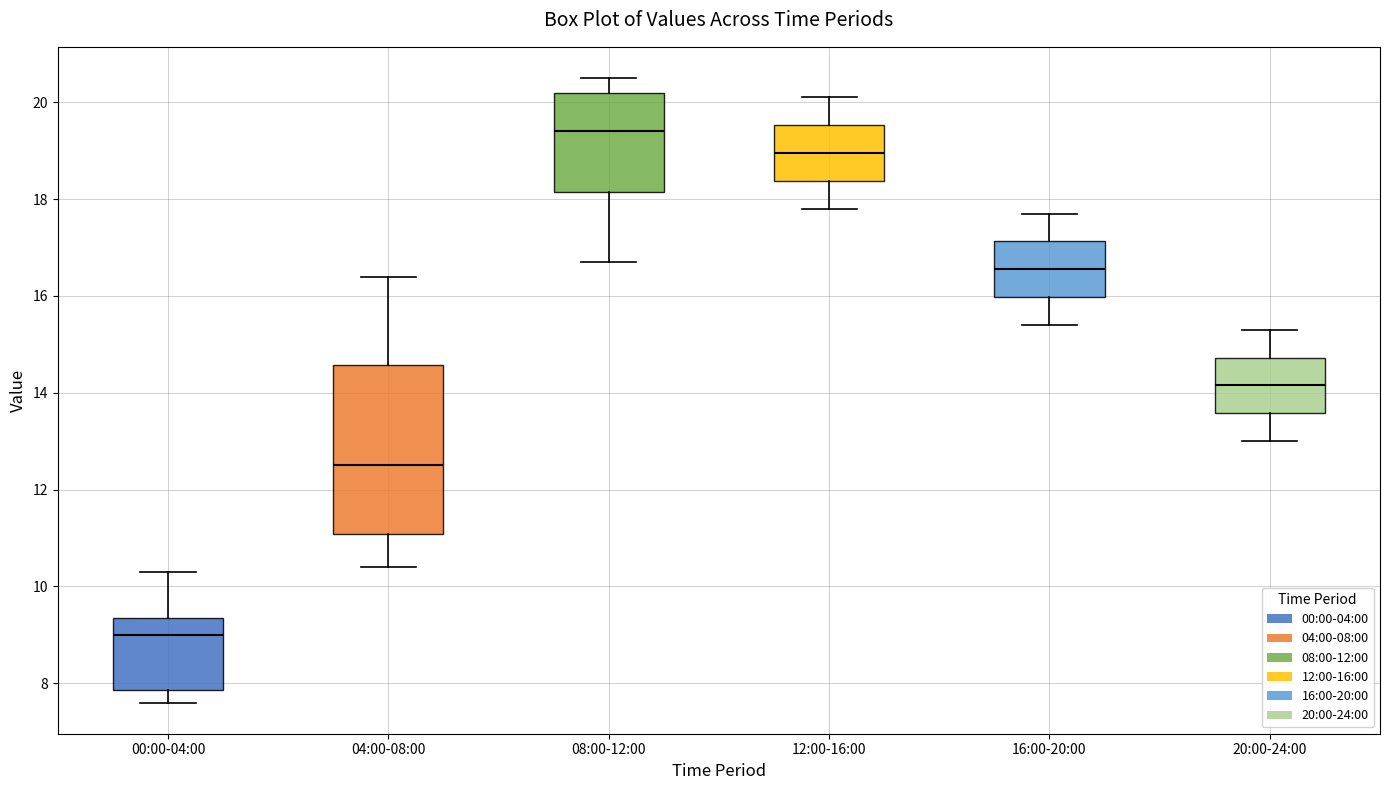

Where does the median line of the box for 12:00-16:00 sit on the y-axis? The values are not printed on the chart, so give them approximately, as read against the axis.

19.0